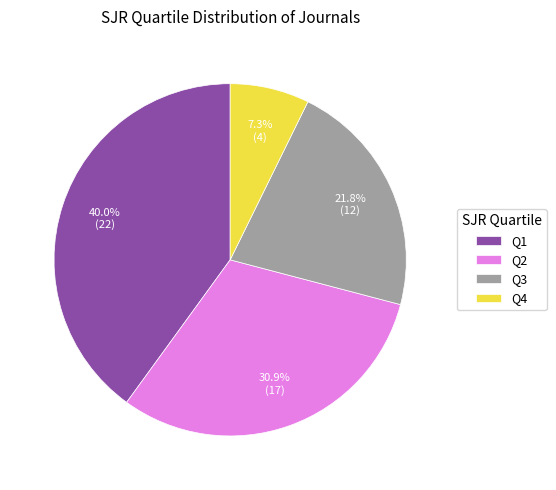

The Q2 slice represents 40% of the pie. True or false?

False